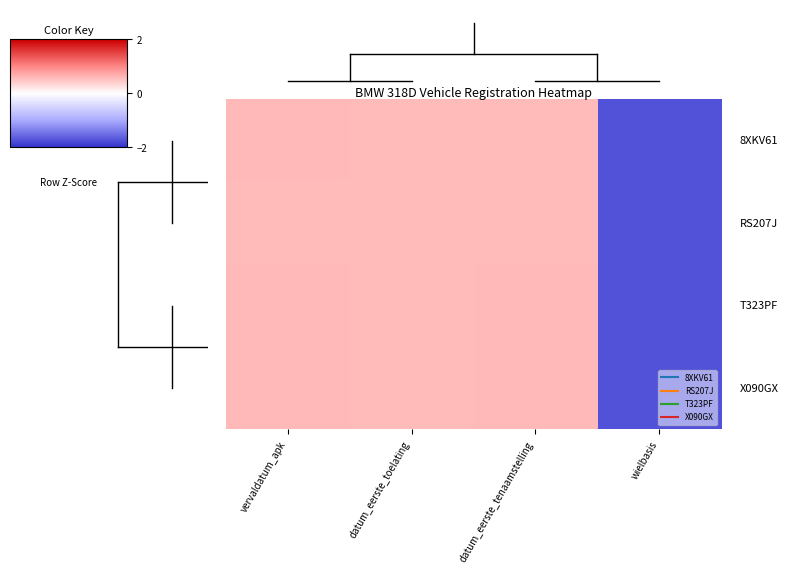

How many series are shown in this chart?

4